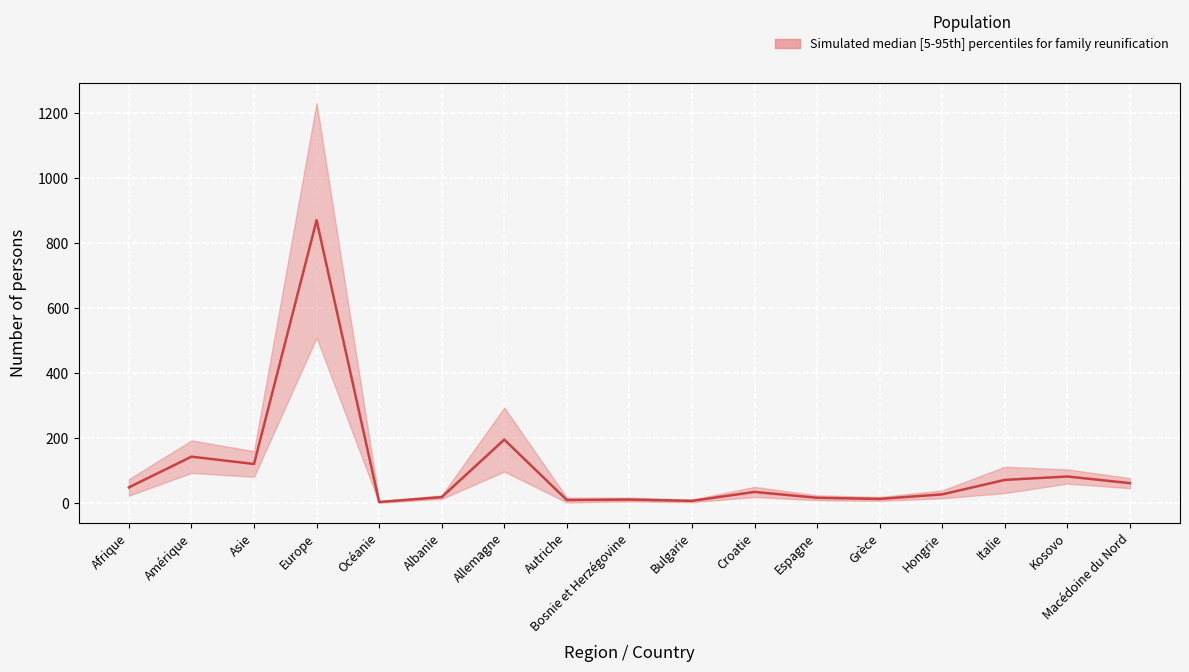

How many interior local peaks does the Enfant_etranger series have?

5